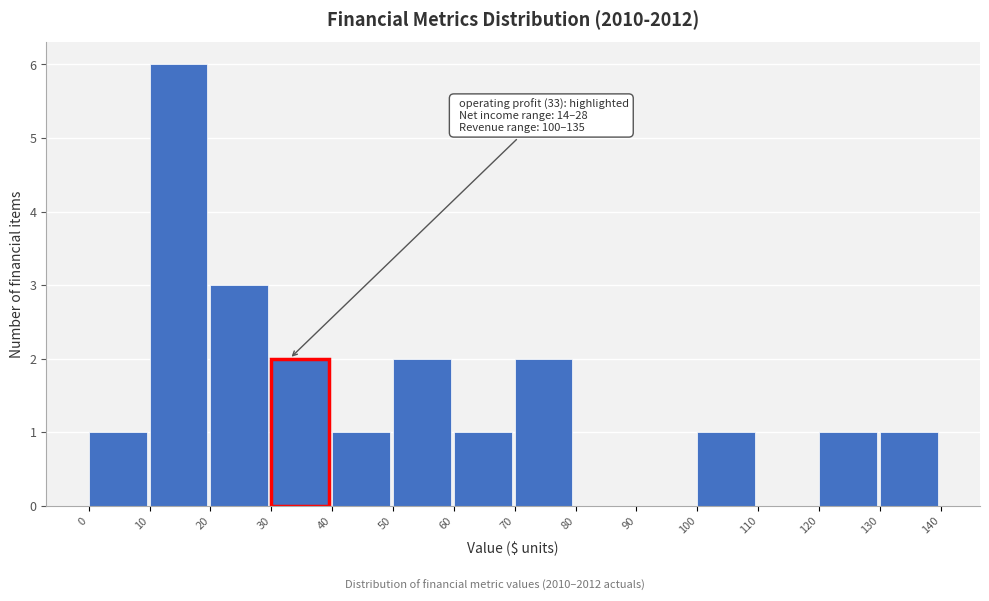

Over which range of the x-axis is the bar tallest?

10 to 20